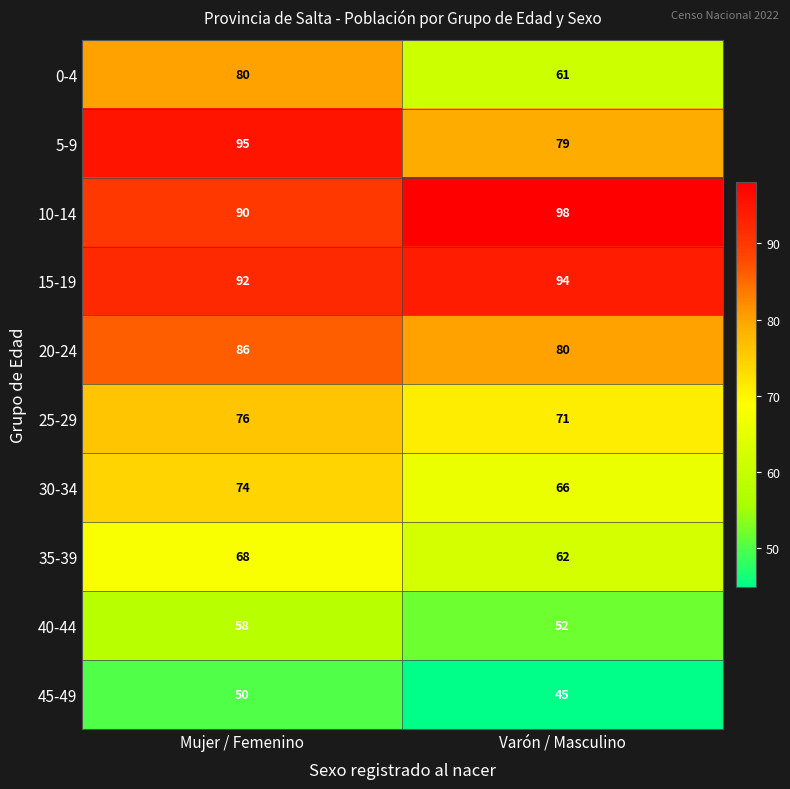

The value of 10-14 at Varón / Masculino is 42. True or false?

False